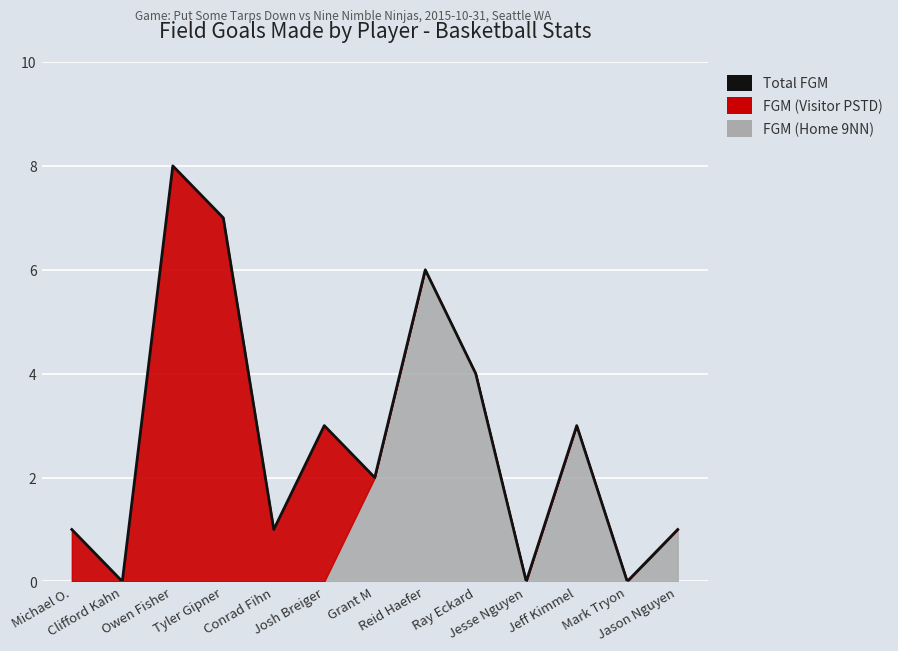

What is the difference between the second highest and minimum values?

7